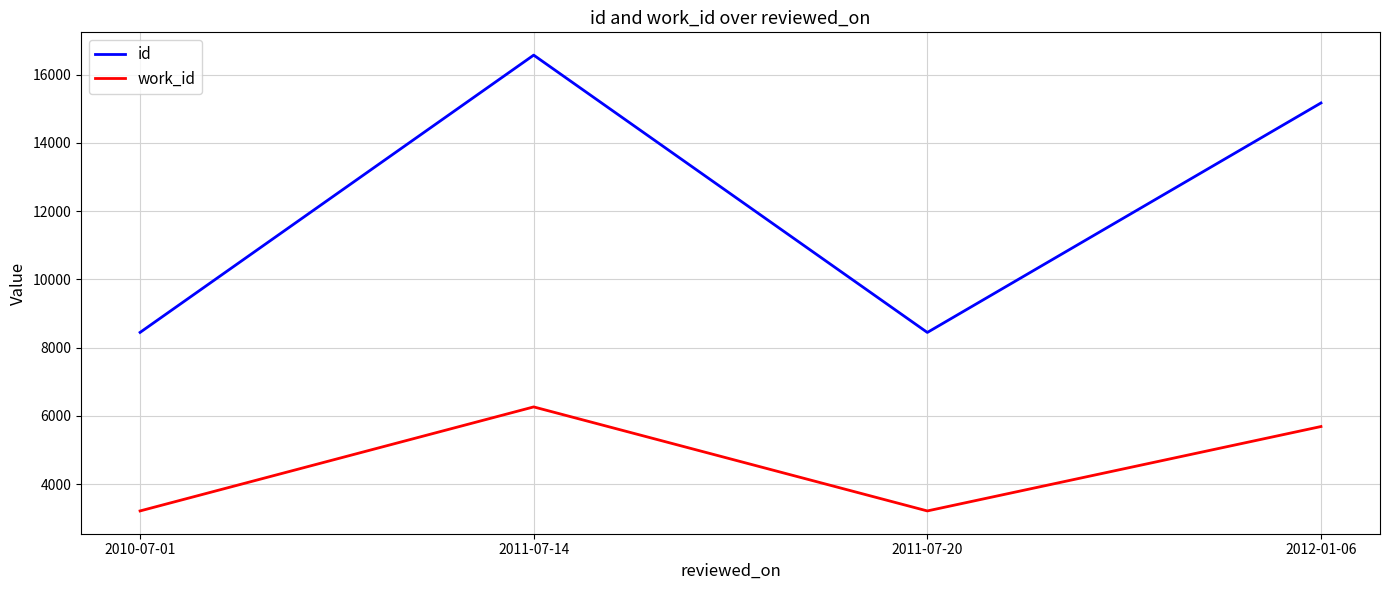

Read the work_id value at 2010-07-01, to the nearest 50.

3200